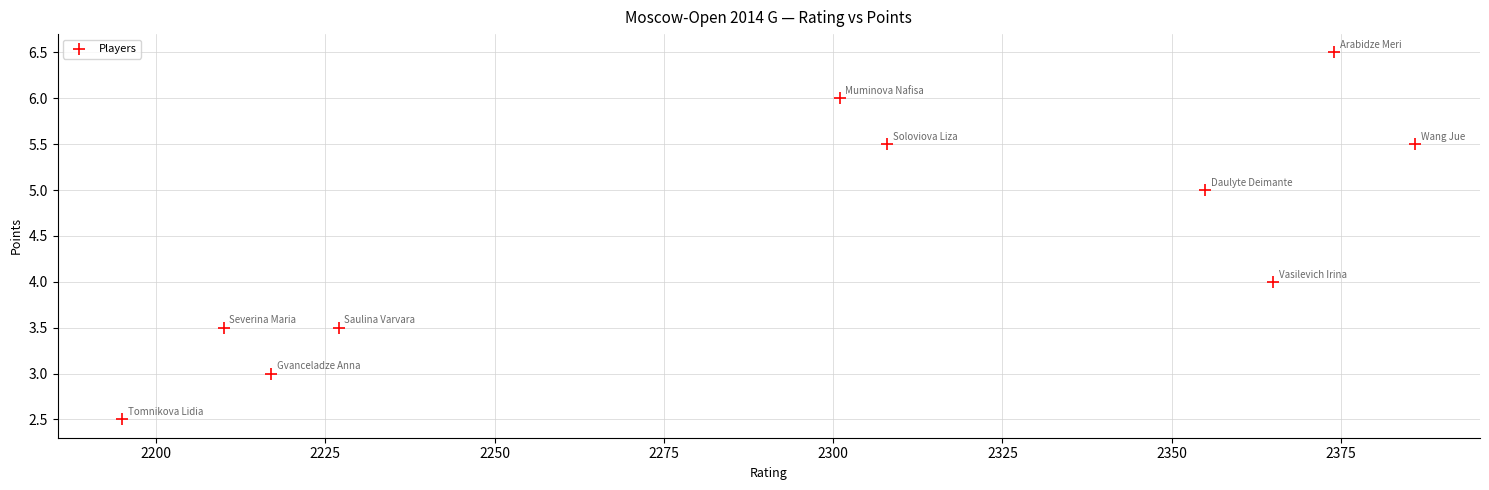

What is the range of Y values (max minus min)?

4.0